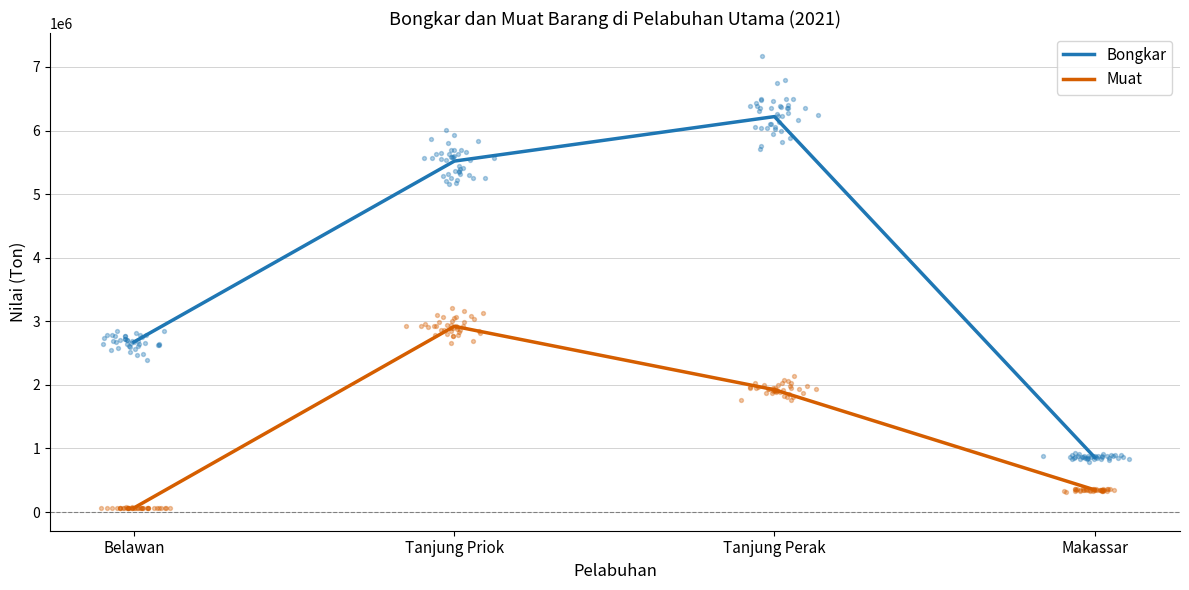

Which series contains the highest Y value?

Bongkar